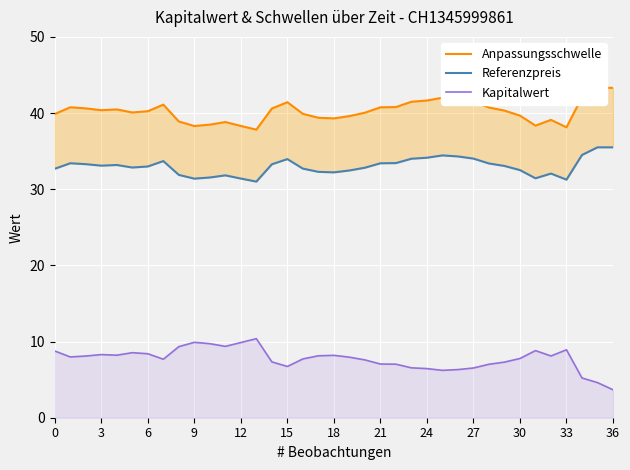

Is it true that Kapitalwert equals 4.7 at 19?

False